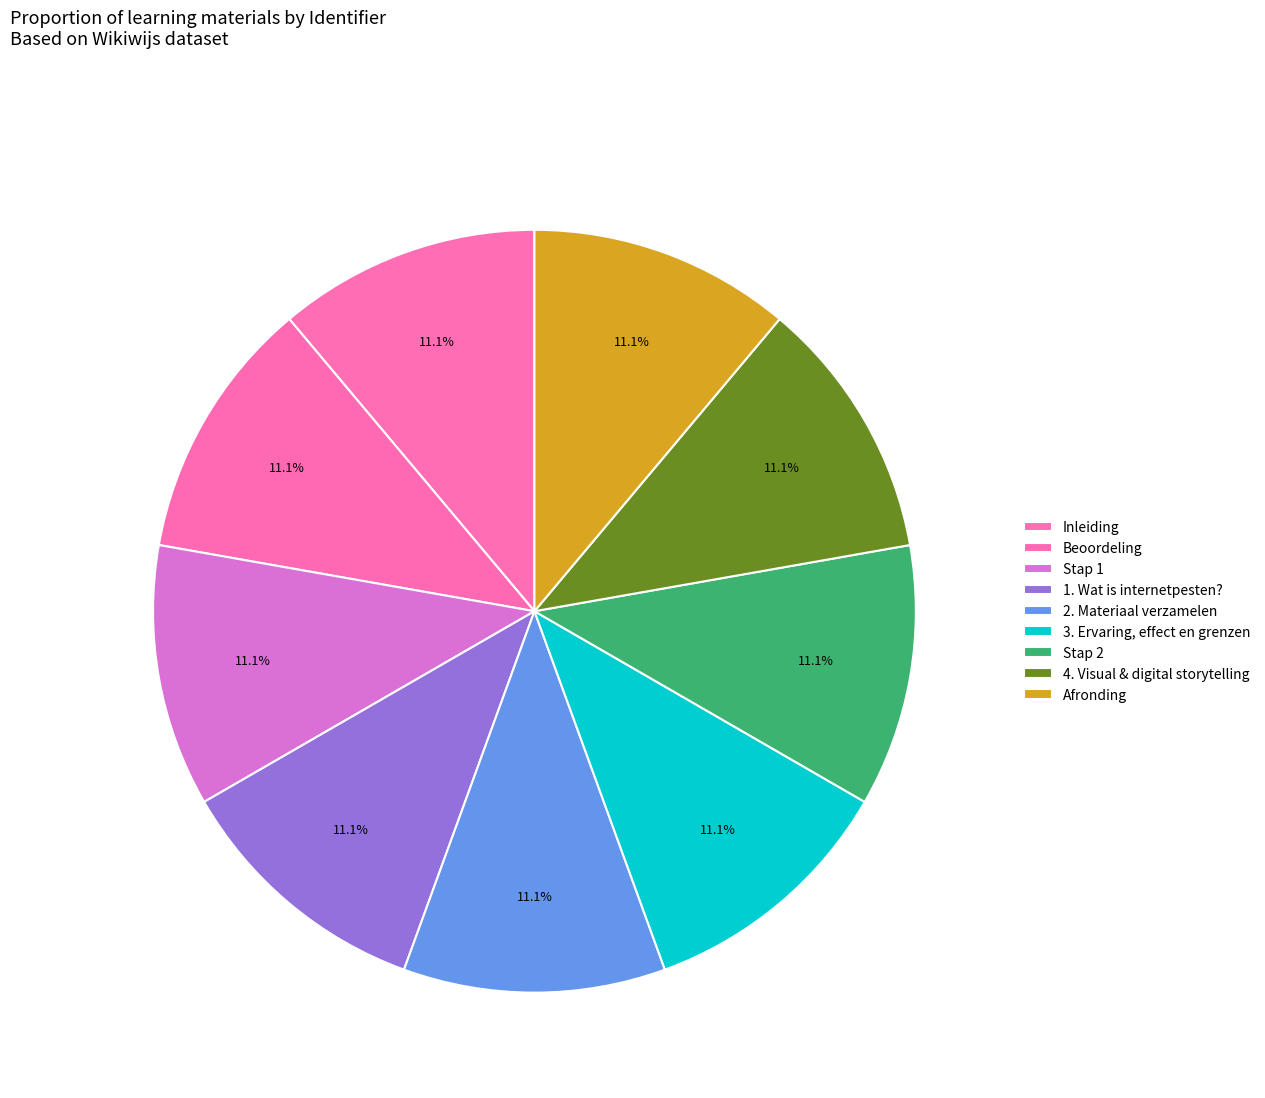

To the nearest percent, what is the average slice percentage?

11%